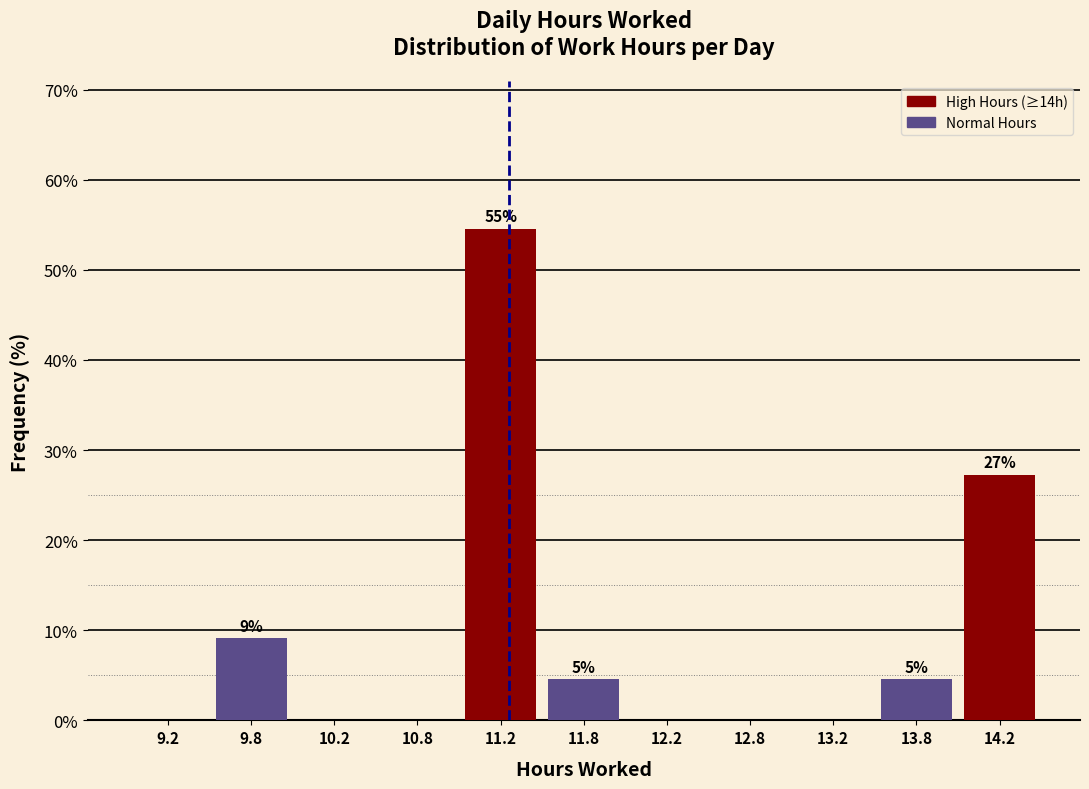

Over which range of the x-axis is the bar tallest?

11.0 to 11.5